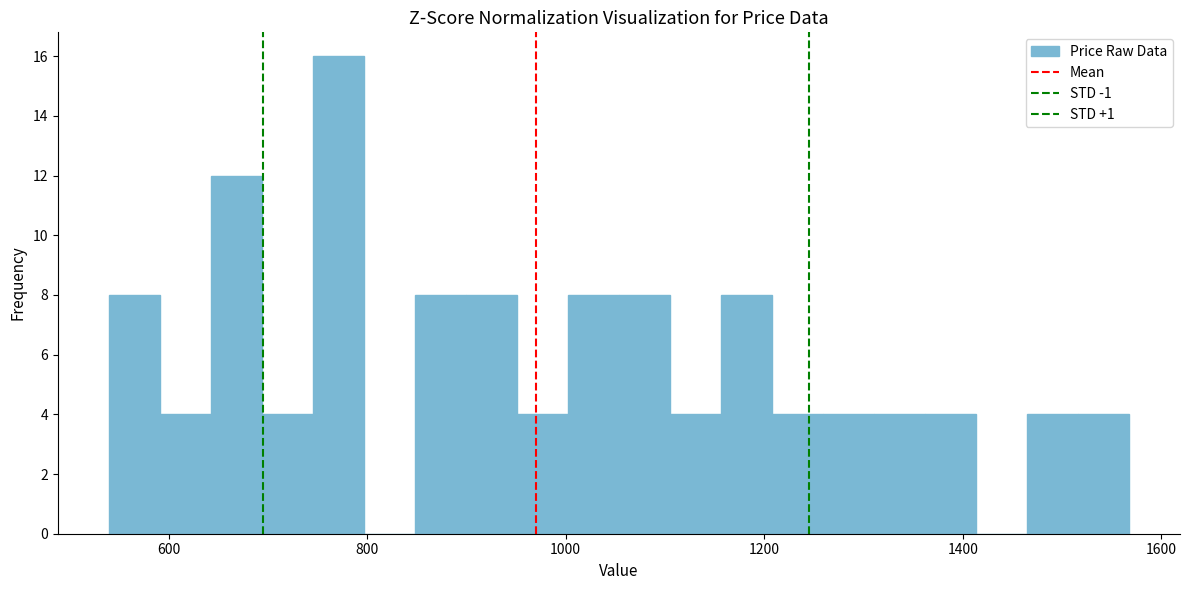

Around what value on the x-axis is the tallest bar? Give the approximate position of its centre, as read against the axis.

780